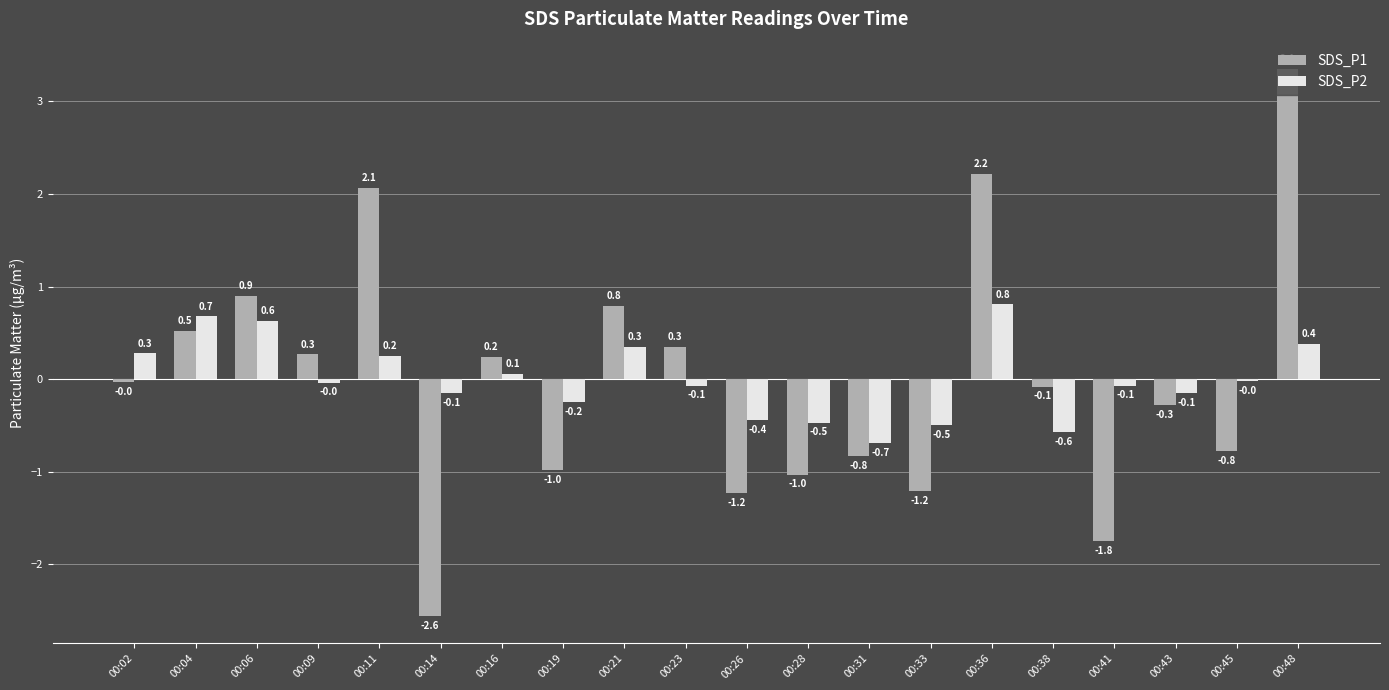

Count the number of data series in this chart.

2